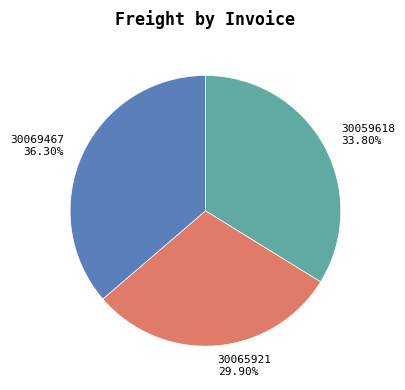

Is the sum of 30069467 and 30065921 greater than half?

Yes